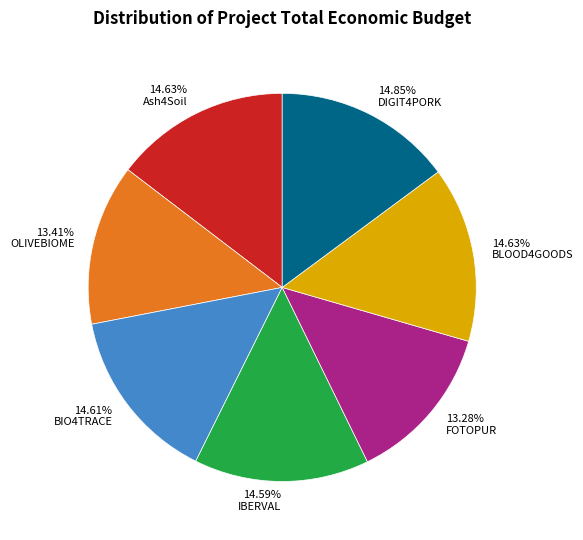

Is the sum of 14.63% BLOOD4GOODS and 14.63% Ash4Soil greater than half?

No